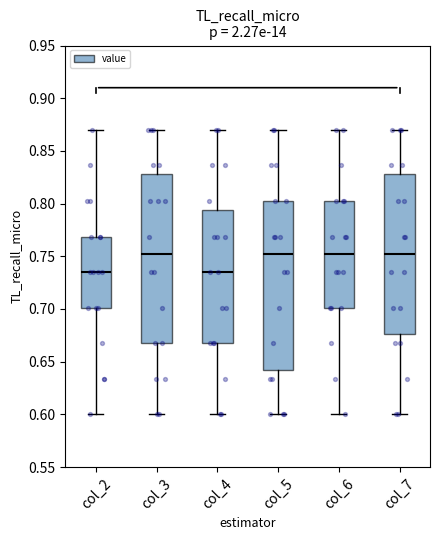

Reading left to right, read every box against the y-axis: the position of its median line, the range the box covers, and the ends of its whiskers. The values are not printed on the chart, so give them approximately, as read against the axis.

col_2: median 0.735, box 0.700 to 0.770, whiskers 0.600 to 0.870
col_3: median 0.750, box 0.665 to 0.830, whiskers 0.600 to 0.870
col_4: median 0.735, box 0.665 to 0.795, whiskers 0.600 to 0.870
col_5: median 0.750, box 0.640 to 0.800, whiskers 0.600 to 0.870
col_6: median 0.750, box 0.700 to 0.800, whiskers 0.600 to 0.870
col_7: median 0.750, box 0.675 to 0.830, whiskers 0.600 to 0.870